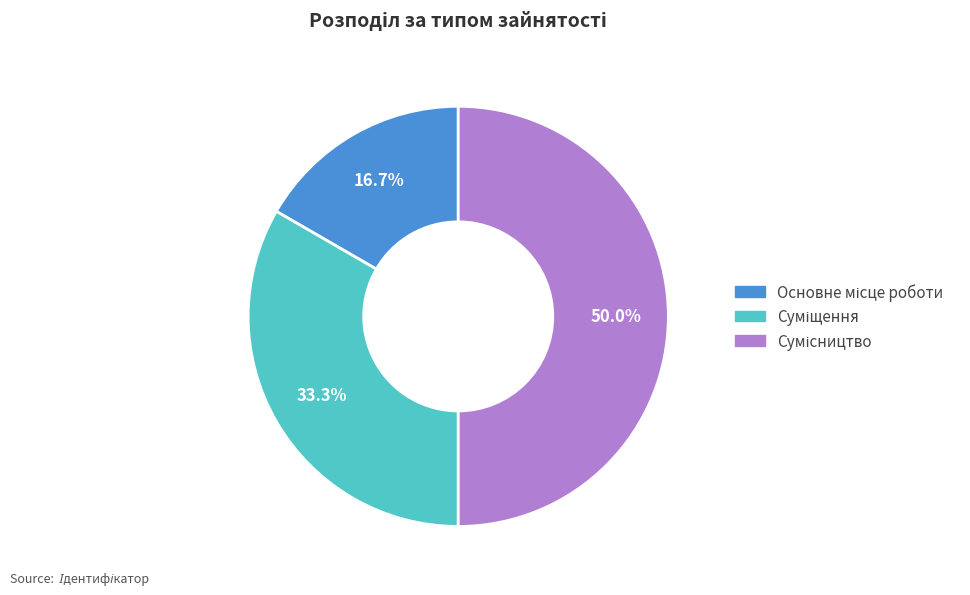

What is the total percentage of Суміщення and Сумісництво?

83.3%